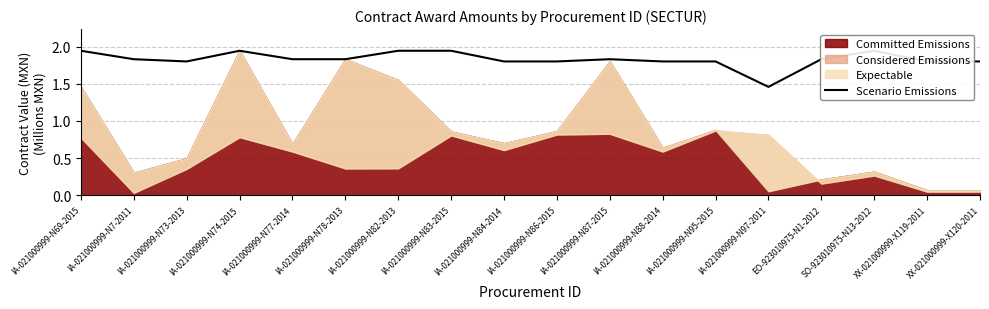

What is the sum of the values at IA-021000999-N88-2014 and XX-021000999-X120-2011?

3.6